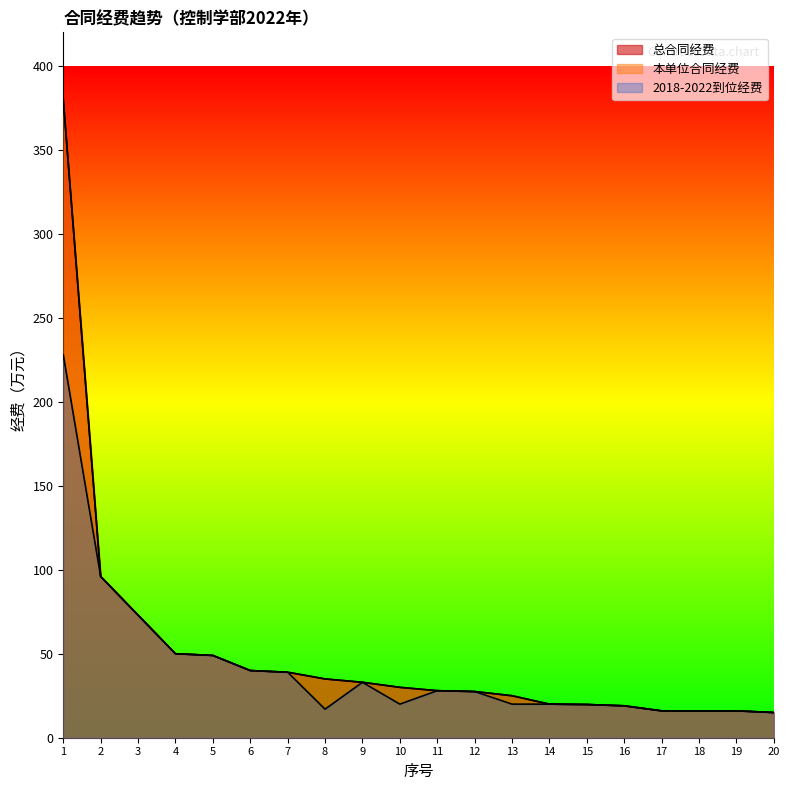

What is the difference between the second highest and second lowest values in the 总合同经费 series?

80.0